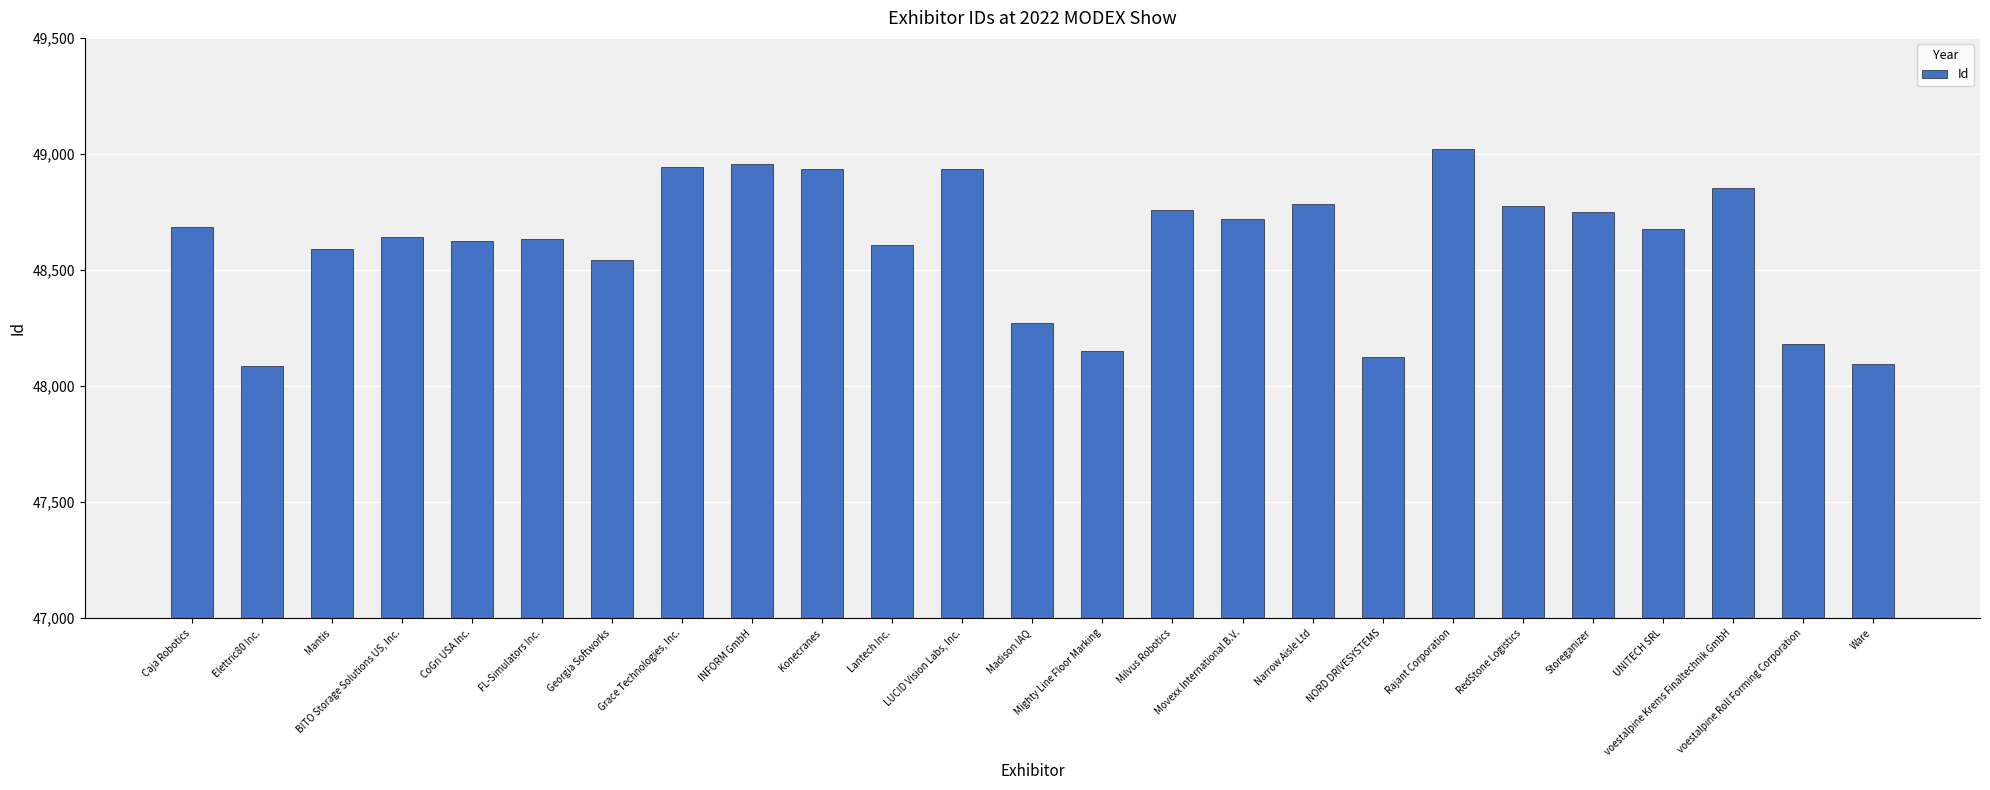

Approximately how many times larger is the value at Madison IAQ compared to BITO Storage Solutions US, Inc.?

1.0